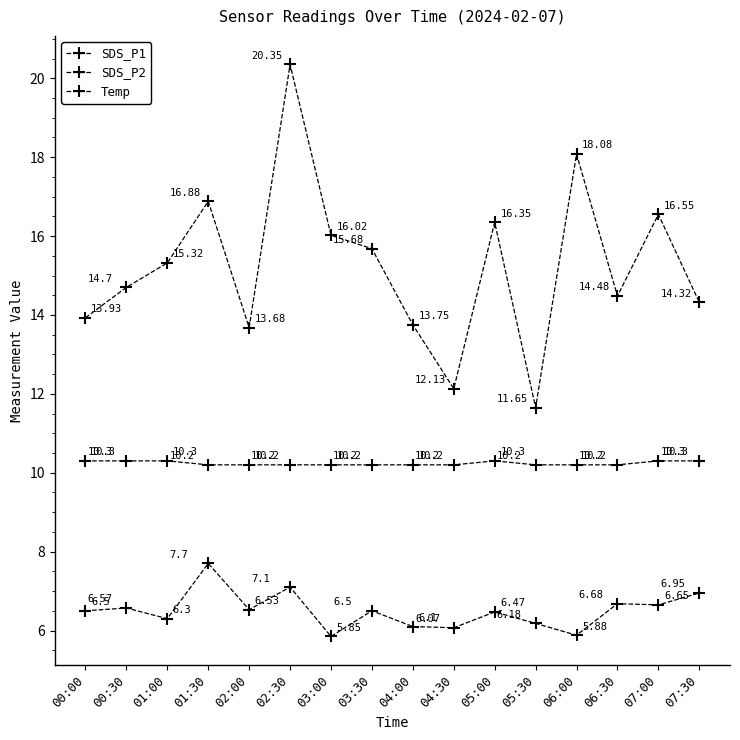

What is the highest value of the SDS_P2 series?

7.7